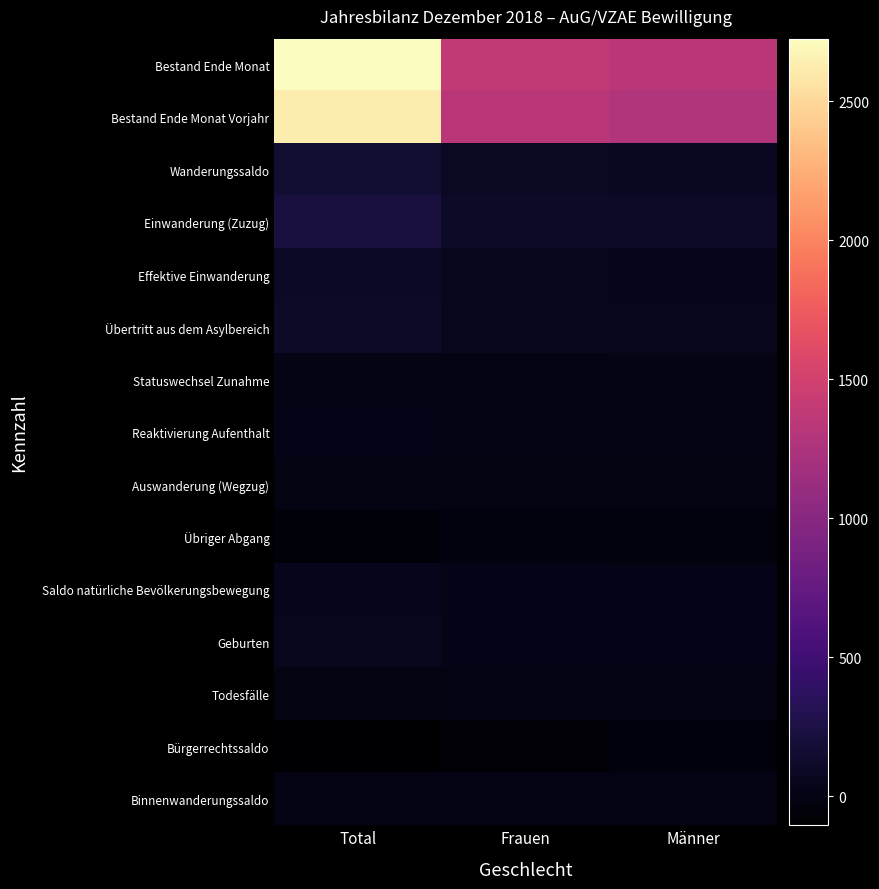

Reading left to right, transcribe all the data shown in this chart.

Bestand Ende Monat: Total=2725	Frauen=1391	Männer=1334
Bestand Ende Monat Vorjahr: Total=2620	Frauen=1339	Männer=1281
Wanderungssaldo: Total=163	Frauen=89	Männer=74
Einwanderung (Zuzug): Total=216	Frauen=107	Männer=109
Effektive Einwanderung: Total=97	Frauen=51	Männer=46
Übertritt aus dem Asylbereich: Total=108	Frauen=51	Männer=57
Statuswechsel Zunahme: Total=11	Frauen=5	Männer=6
Reaktivierung Aufenthalt: Total=18	Frauen=7	Männer=11
Auswanderung (Wegzug): Total=-16	Frauen=-7	Männer=-9
Übriger Abgang: Total=-55	Frauen=-18	Männer=-37
Saldo natürliche Bevölkerungsbewegung: Total=45	Frauen=23	Männer=22
Geburten: Total=54	Frauen=27	Männer=27
Todesfälle: Total=-9	Frauen=-4	Männer=-5
Bürgerrechtssaldo: Total=-105	Frauen=-64	Männer=-41
Binnenwanderungssaldo: Total=-2	Frauen=1	Männer=-3